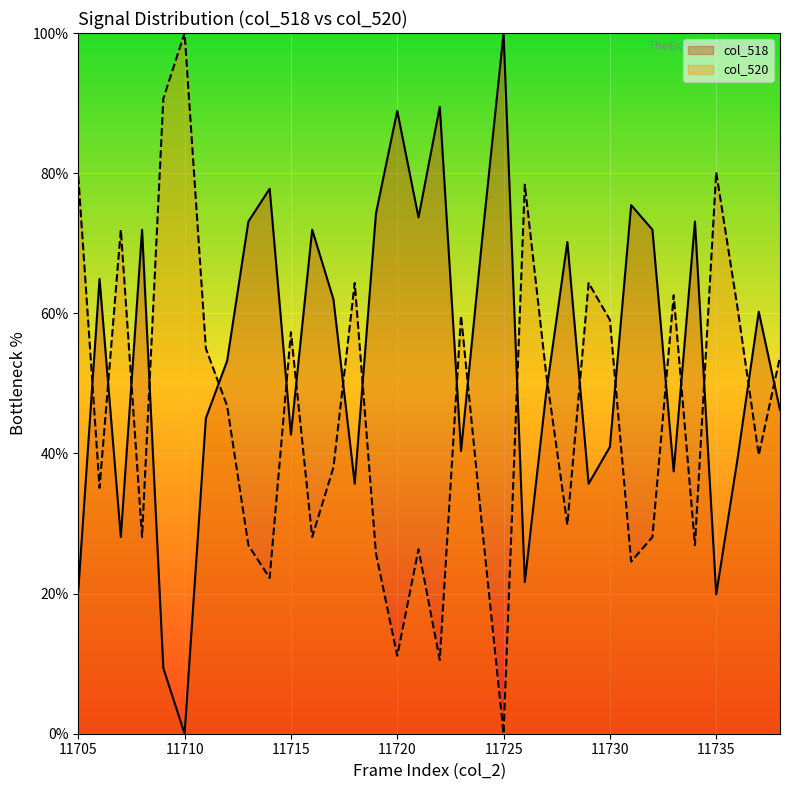

What is the value of the col_520 point at the 8th from the left?

46.8